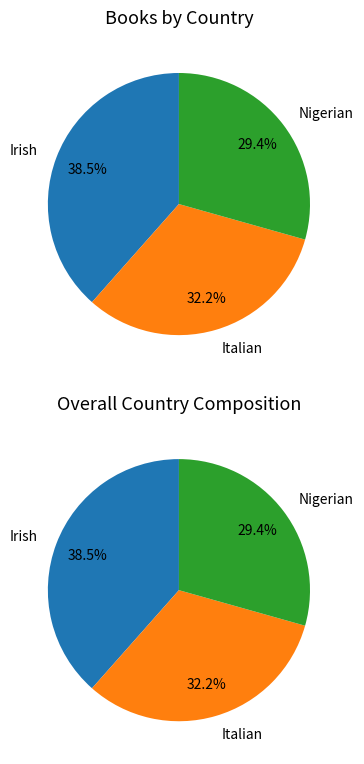

How many slices are in this pie chart?

3